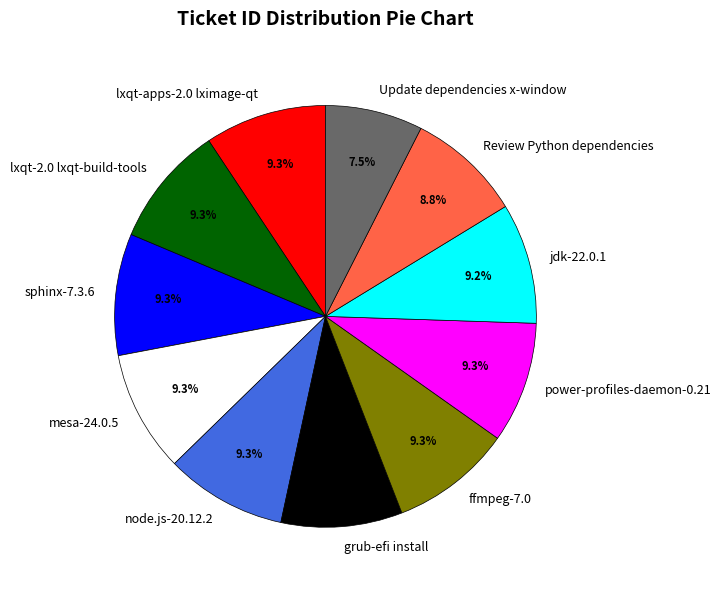

The Update dependencies x-window slice represents 13% of the pie. True or false?

False